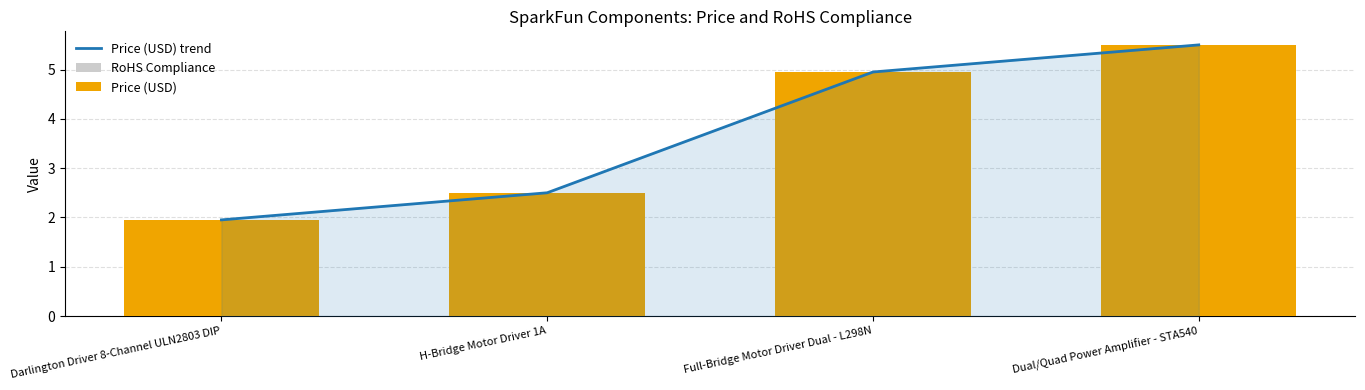

What is the total value across all series at H-Bridge Motor Driver 1A?

6.0